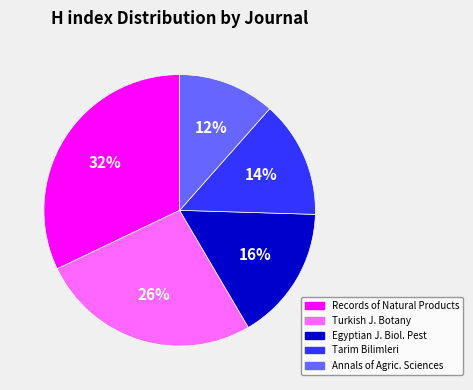

Combined, do Egyptian J. Biol. Pest and Turkish J. Botany account for over 50%?

No